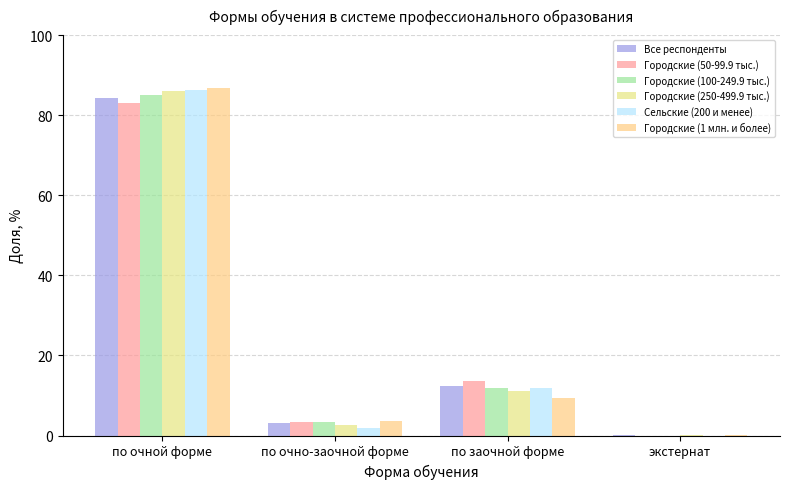

How many values in the Сельские (200 и менее) series exceed 11?

2